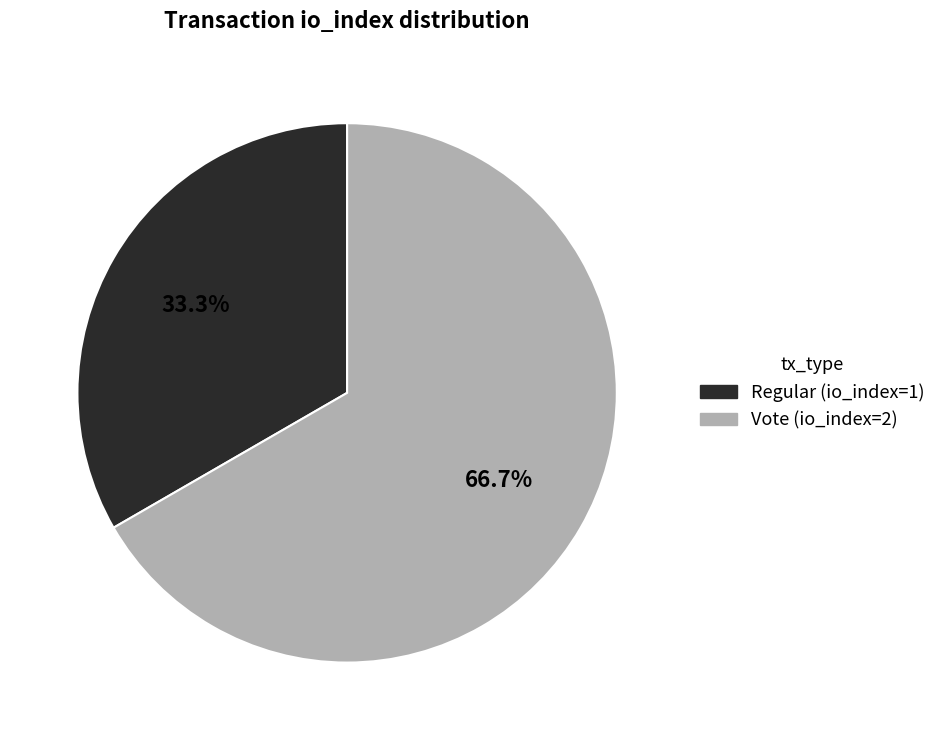

How many segments does this pie chart have?

2